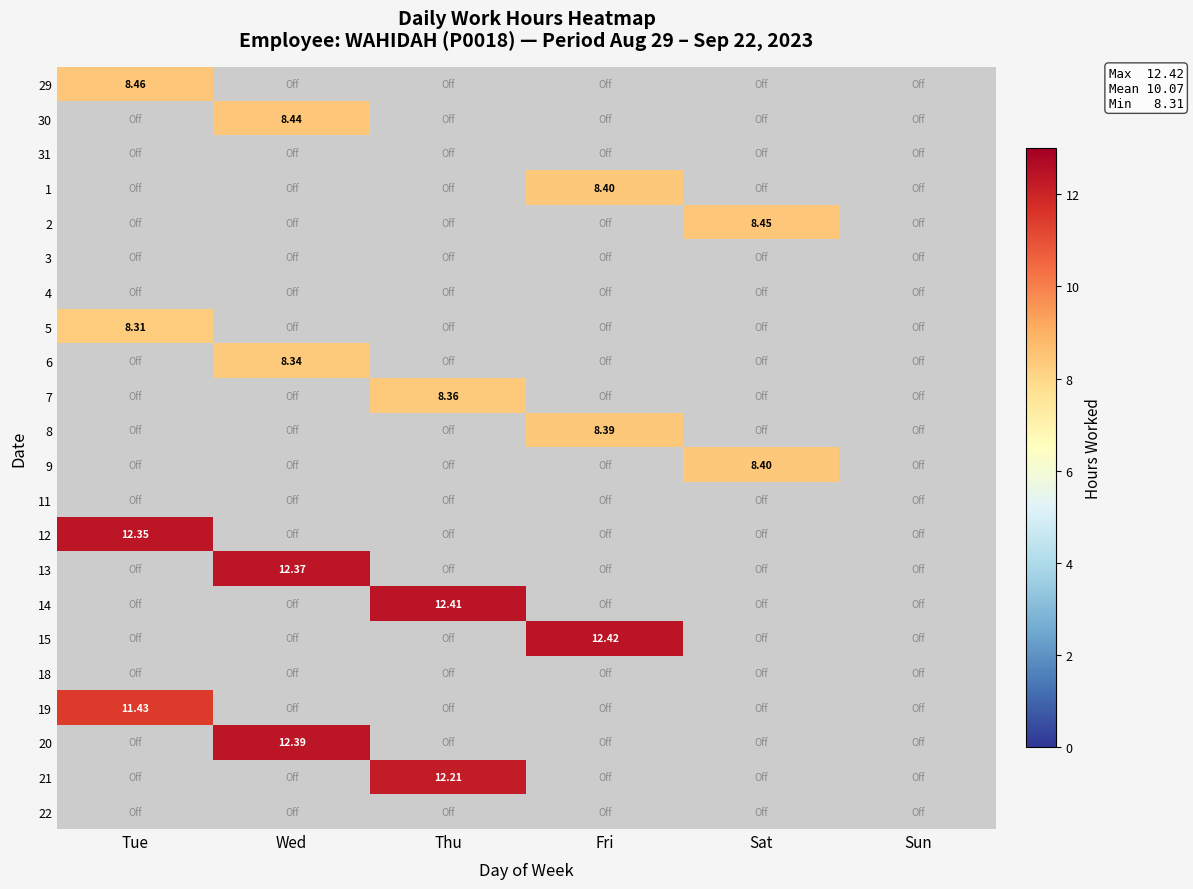

Is the value of 5 at Wed greater than the value of 12 at Wed?

No